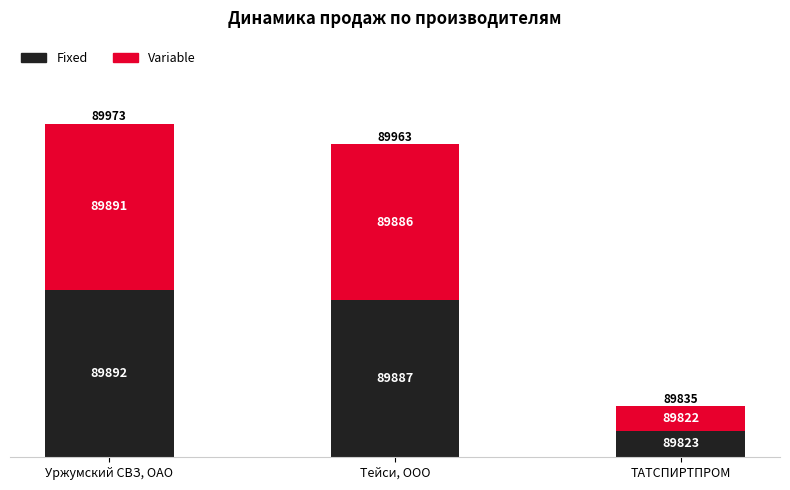

Are the bars grouped side by side (vs. stacked)?

No